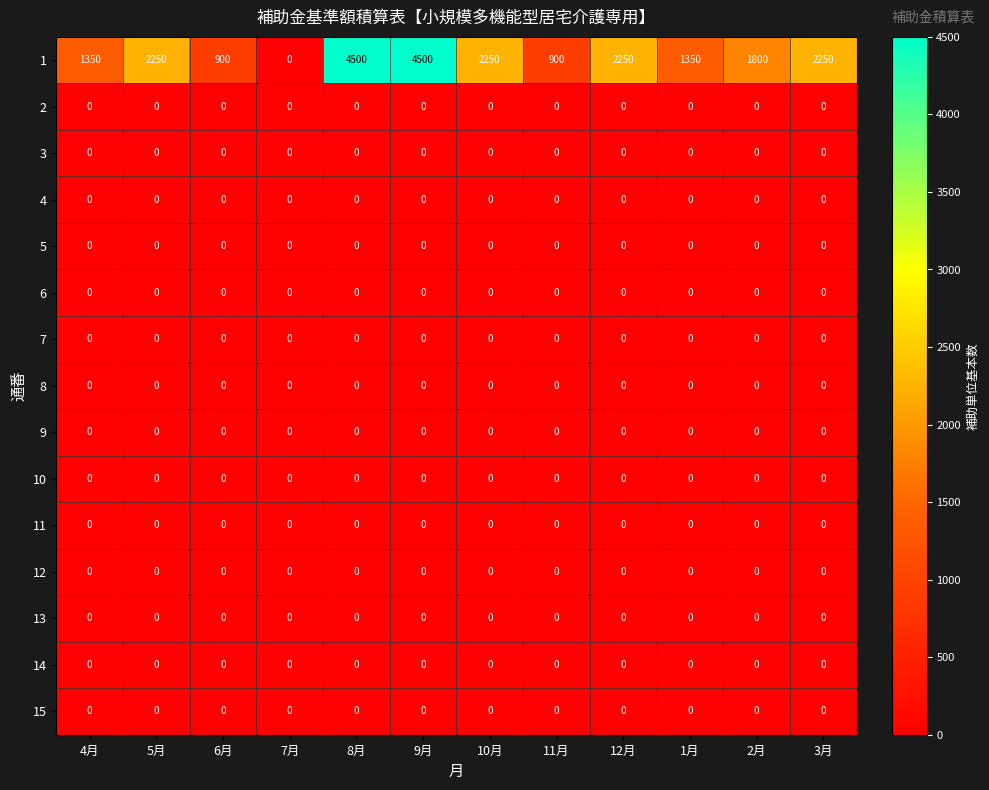

How many data points does each series have?

12